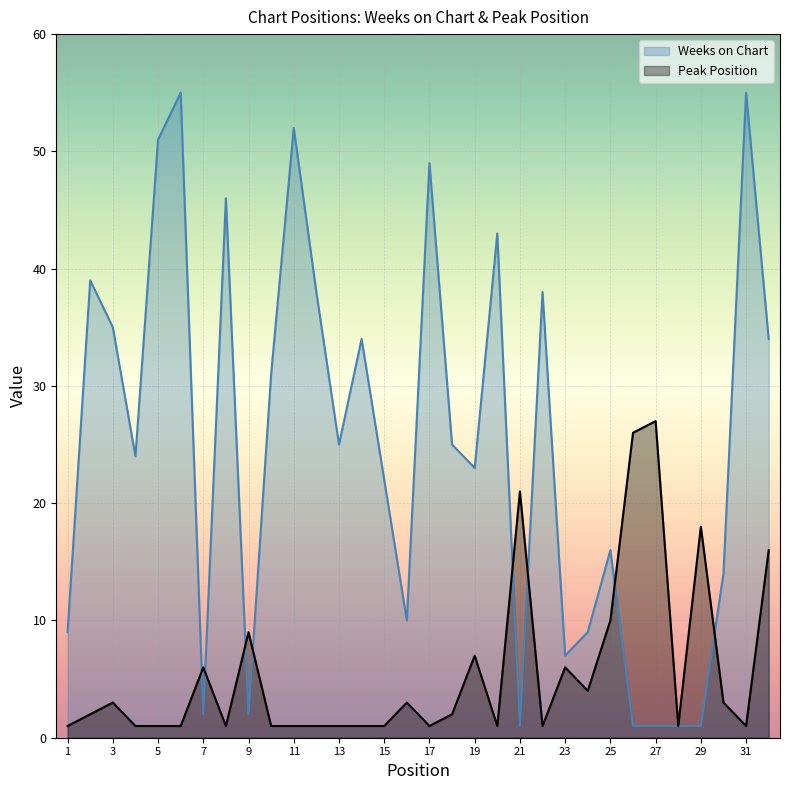

What is the average value of the Weeks on Chart series?

25